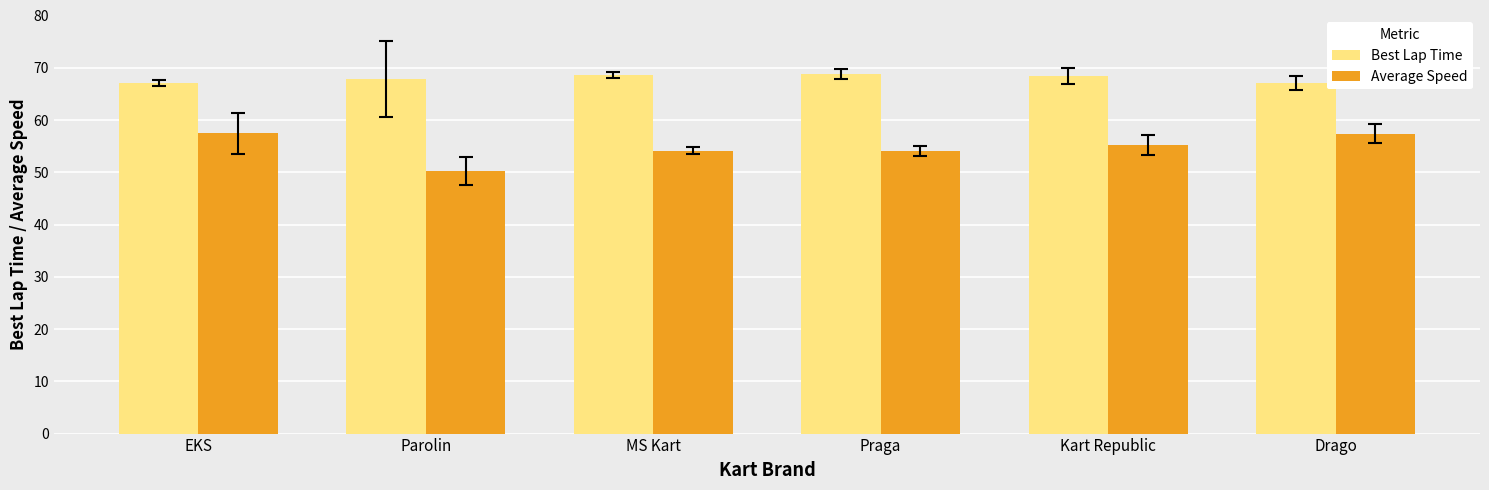

How many values in the Average Speed series exceed 55?

3